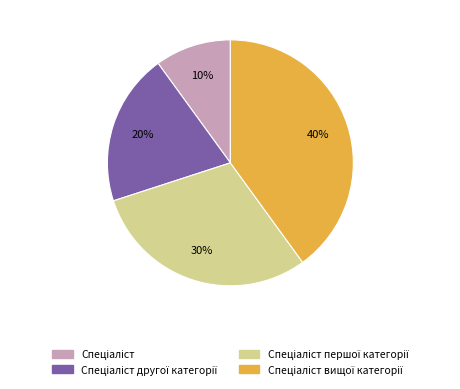

Is there a majority slice in this chart?

No